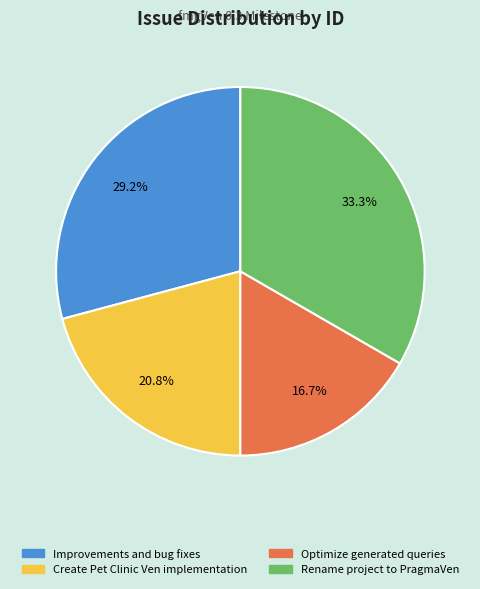

What is the largest slice in the pie chart?

Rename project to PragmaVen